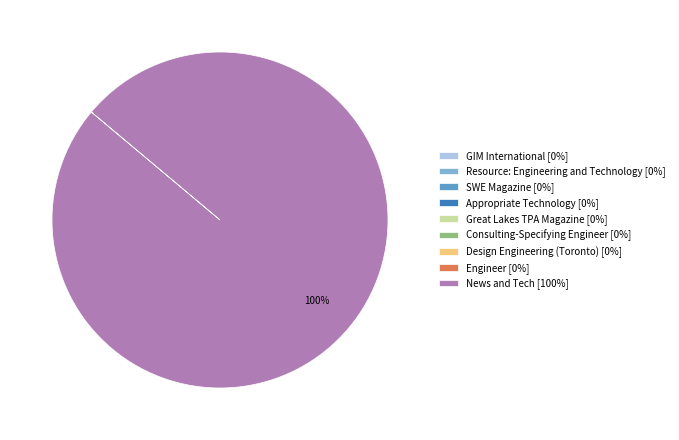

The News and Tech [100%] slice represents 100% of the pie. True or false?

True